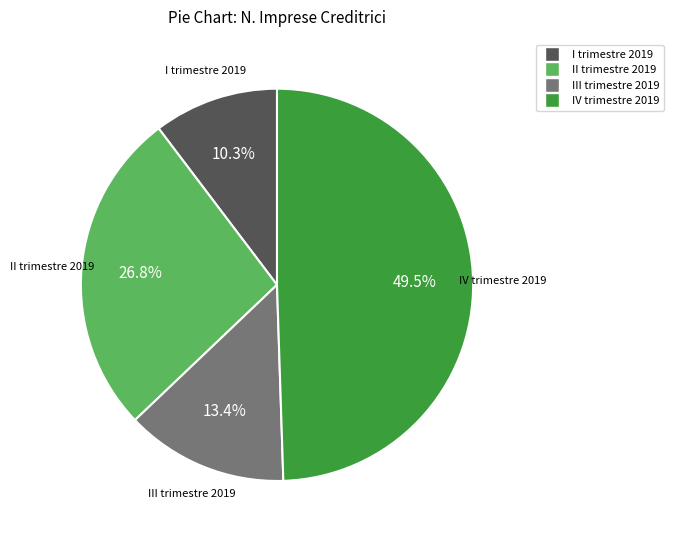

Which has a higher value, III trimestre 2019 or IV trimestre 2019?

IV trimestre 2019